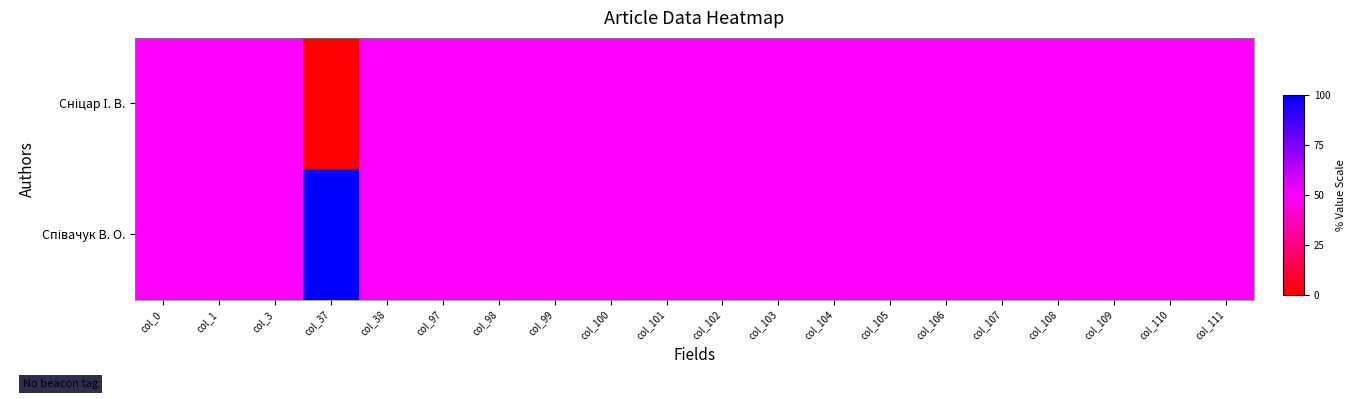

Between col_100 and col_111, which is larger?

col_100